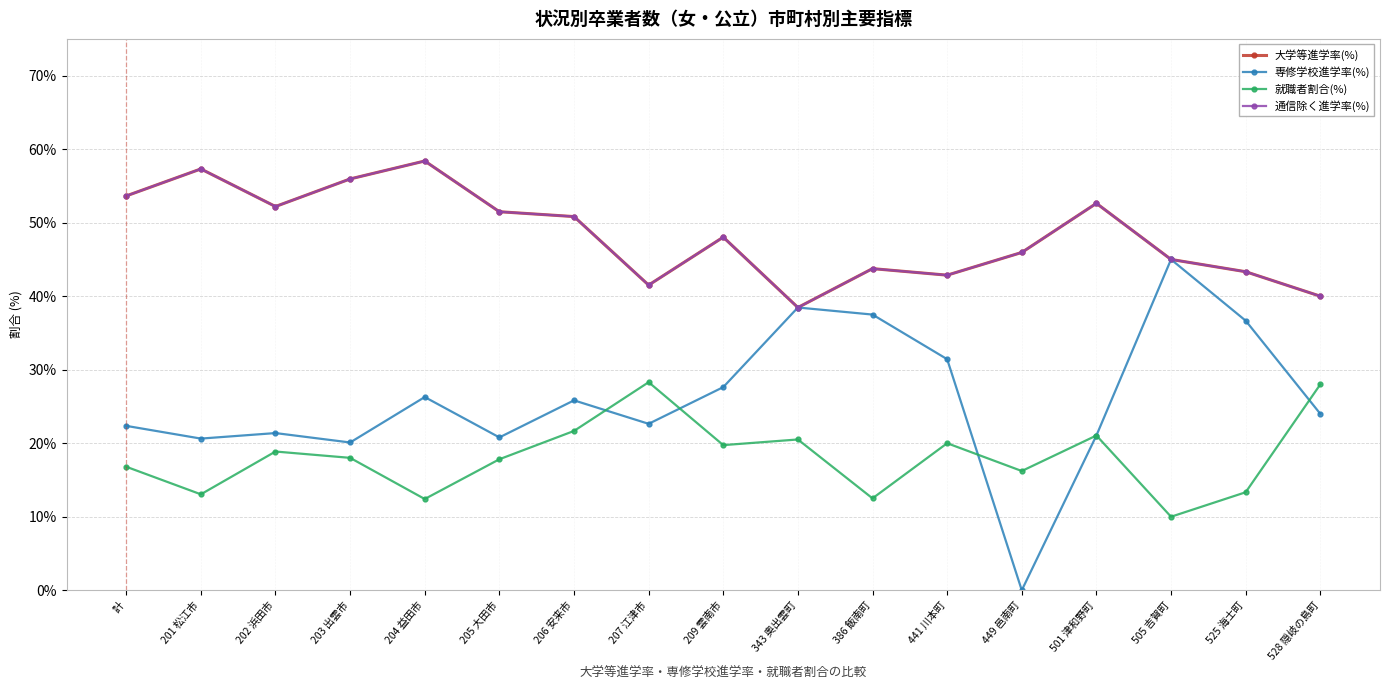

How many interior local peaks does the 通信除く進学率(%) series have?

5